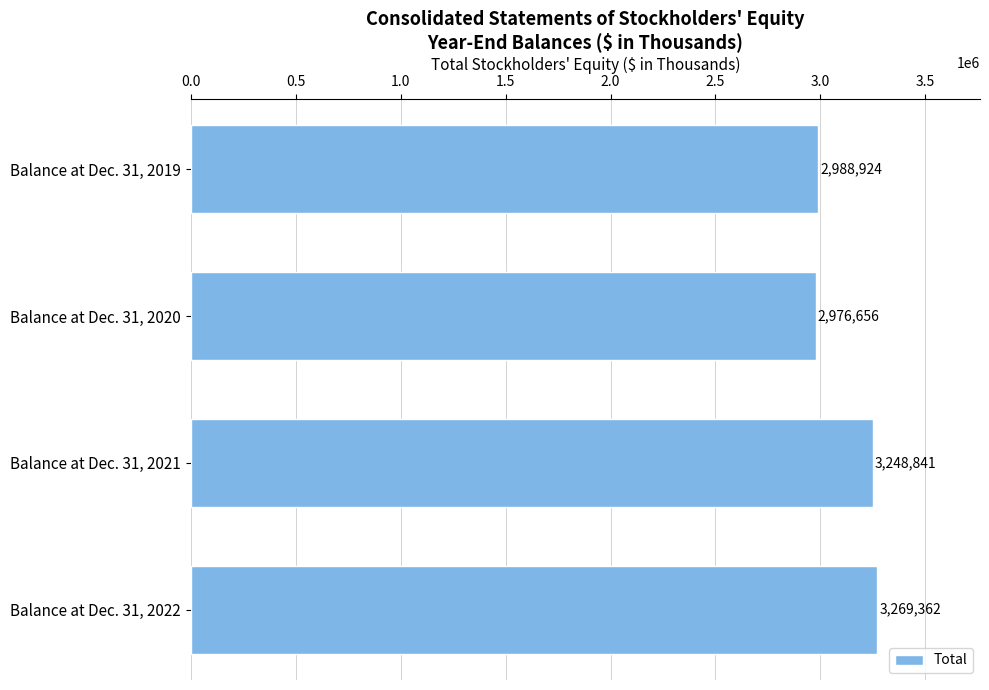

Does the chart contain stacked bars?

No